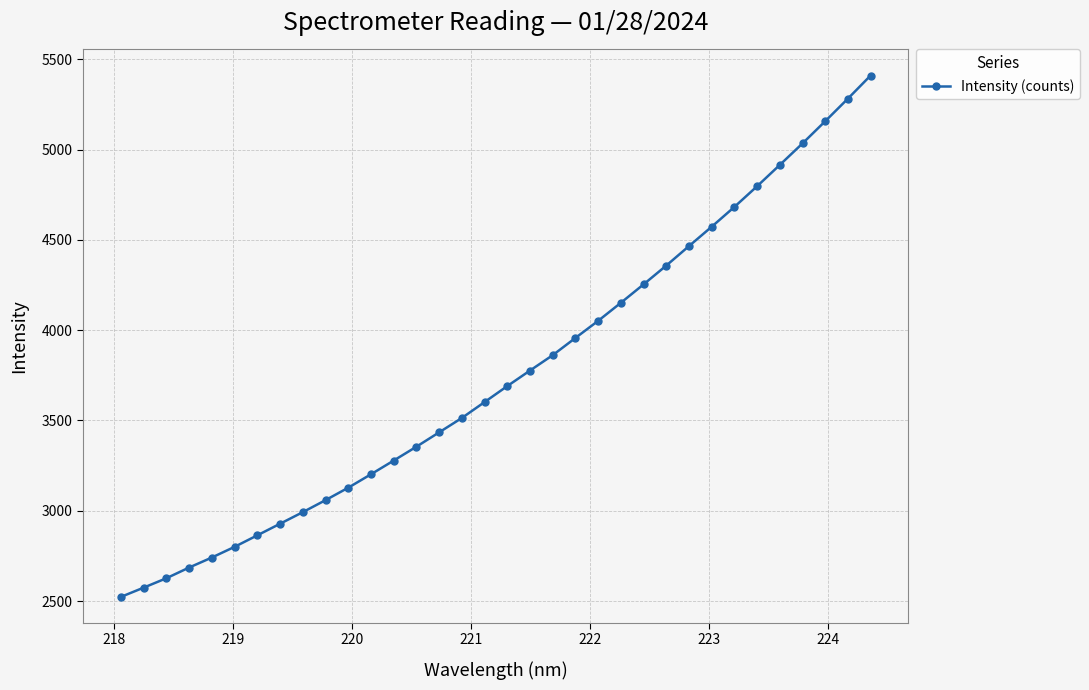

What is the average value?

3756.4